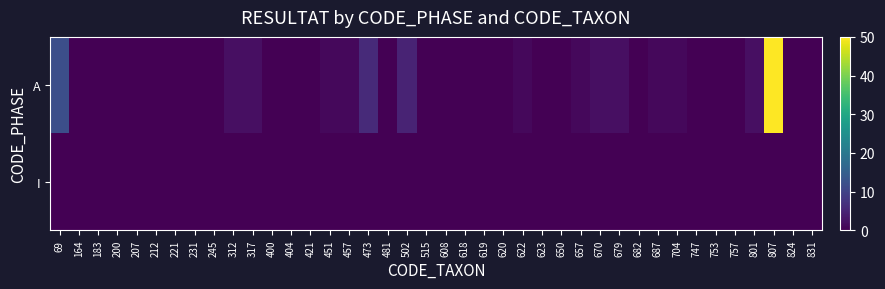

Which series has the largest total across all categories?

A